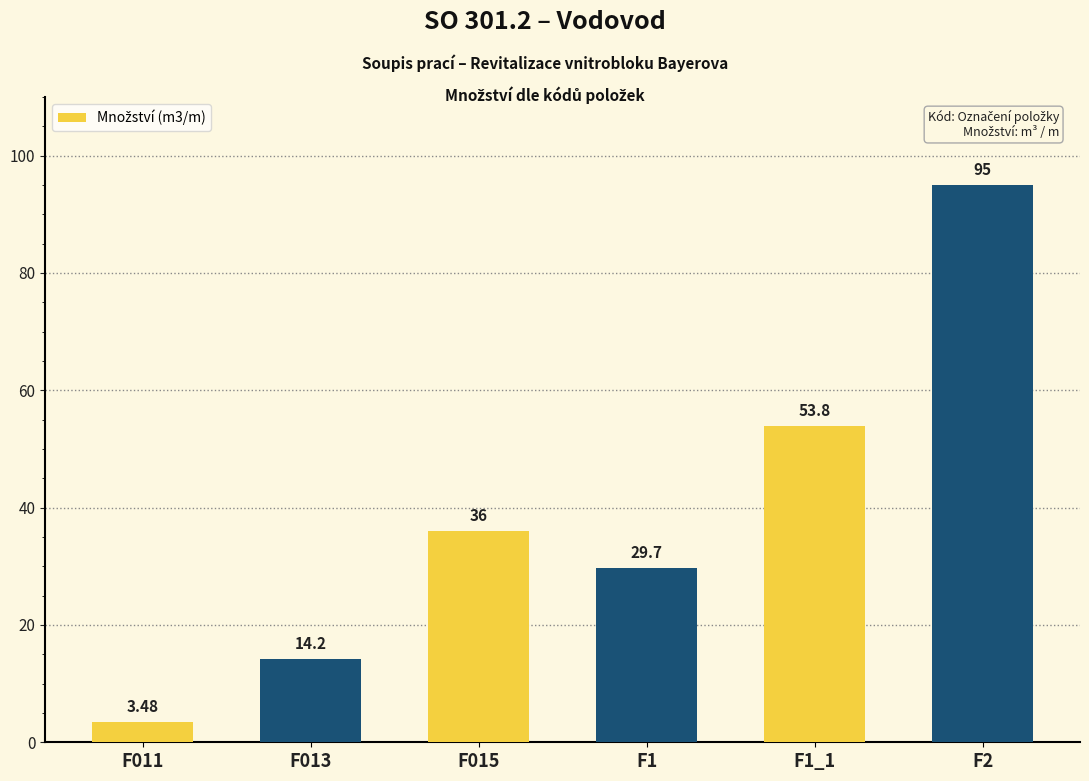

What is the maximum value shown in the chart?

95.0